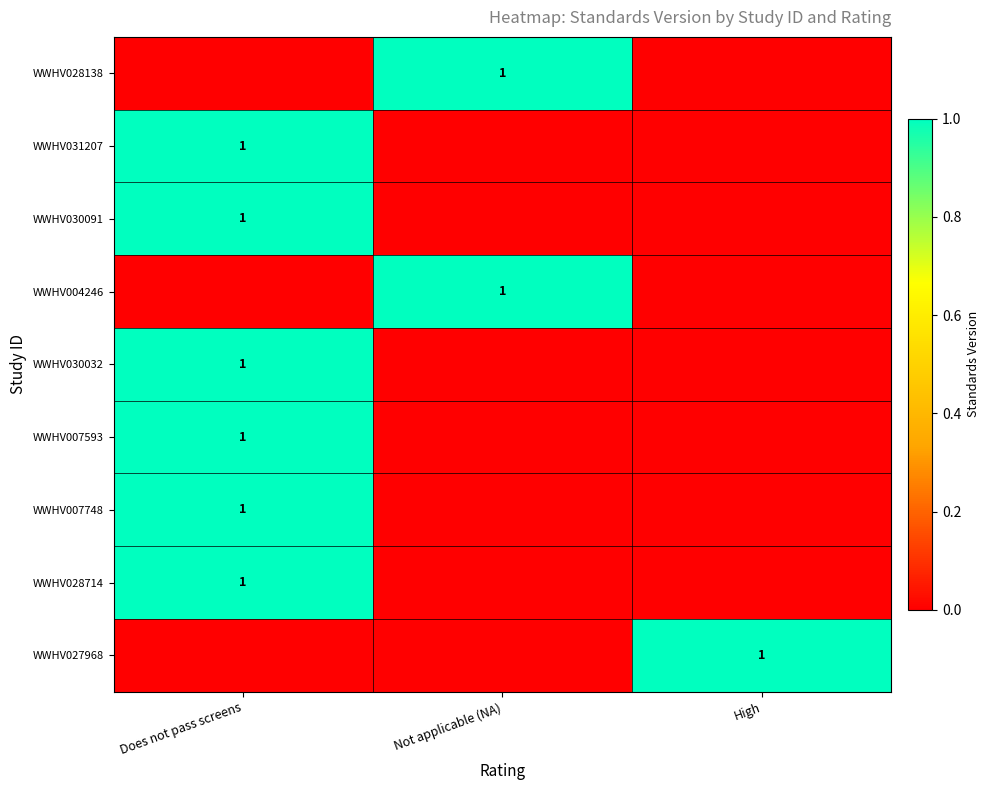

What is the difference between the WWHV028714 values at High and Does not pass screens?

1